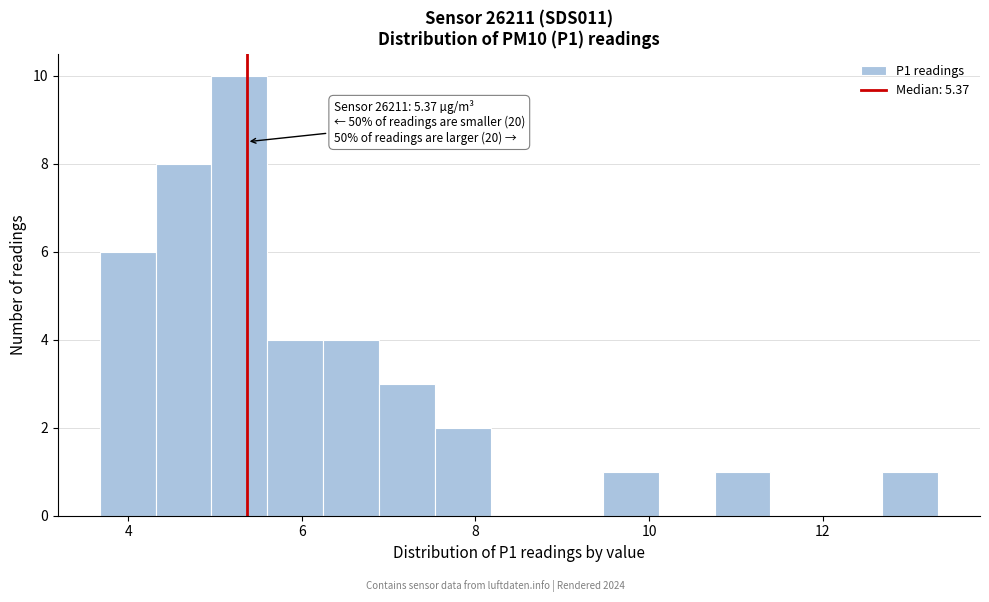

Read against the x-axis, roughly where is the centre of the tallest bar?

5.2